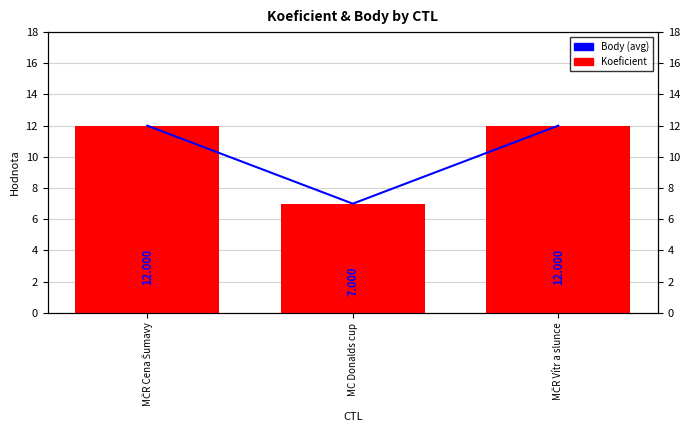

What is the average value of the Koeficient series?

10